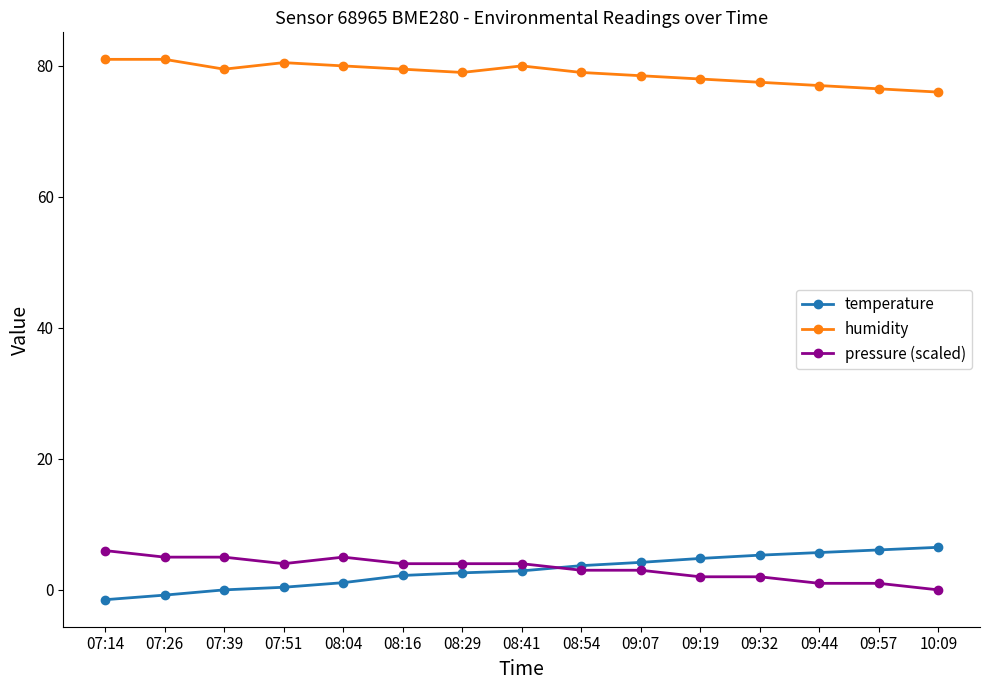

How many distinct data groups are displayed?

3